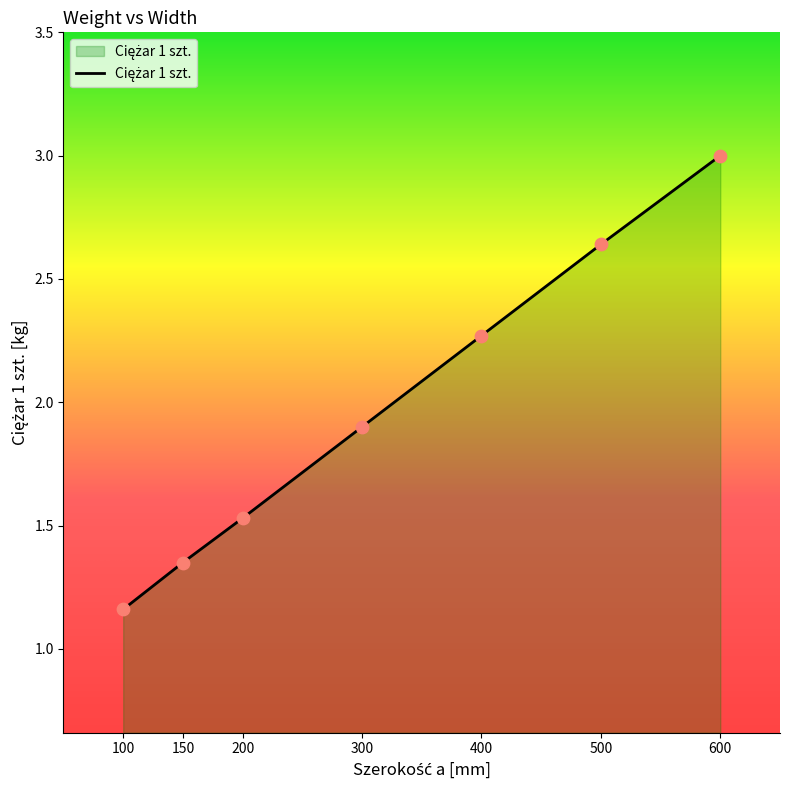

Between 100 and 150, which is larger?

150